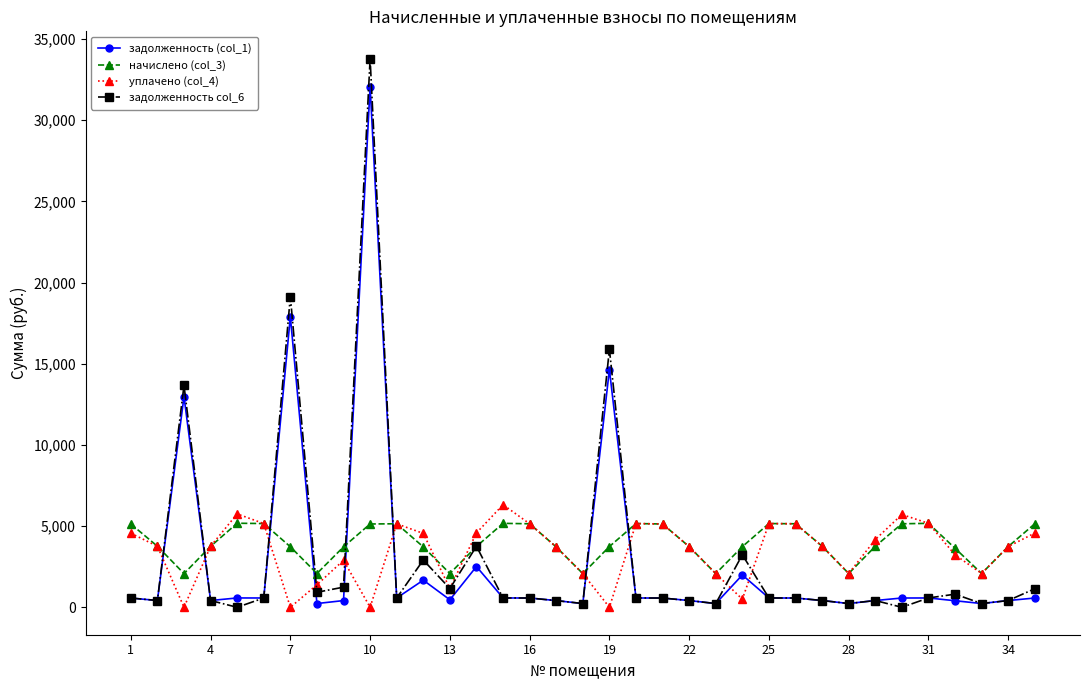

Which series has the largest range (max minus min)?

задолженность col_6